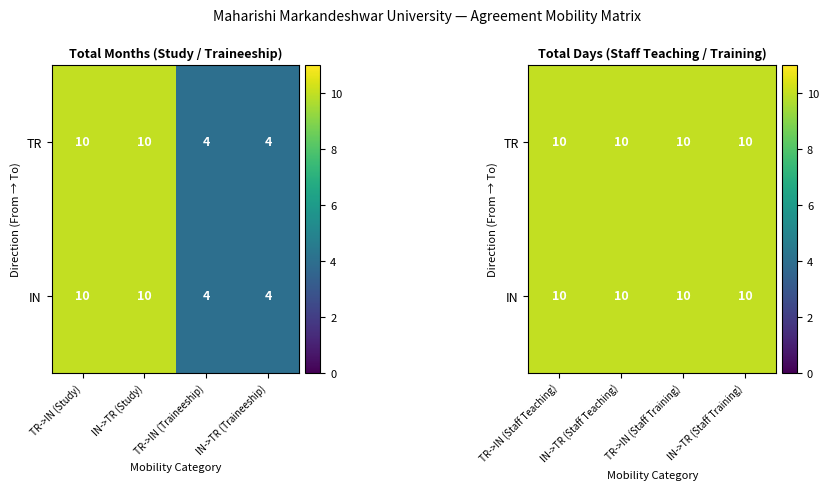

The value of IN->TR at IN is 2. True or false?

False